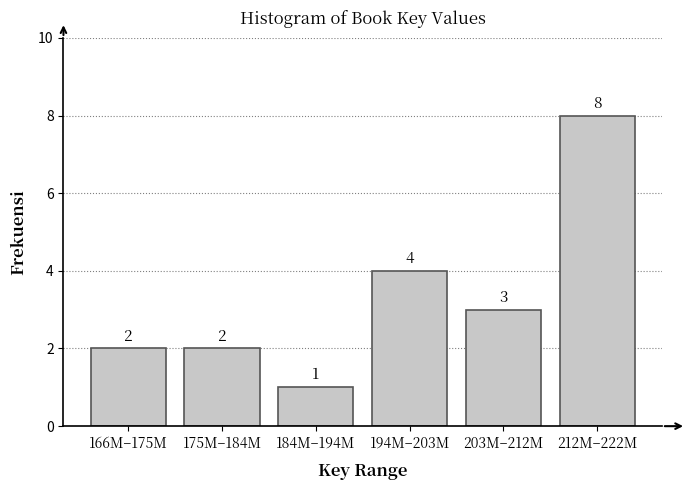

Reading left to right, what are all the values shown in this chart?

166M–175M=2	175M–184M=2	184M–194M=1	194M–203M=4	203M–212M=3	212M–222M=8